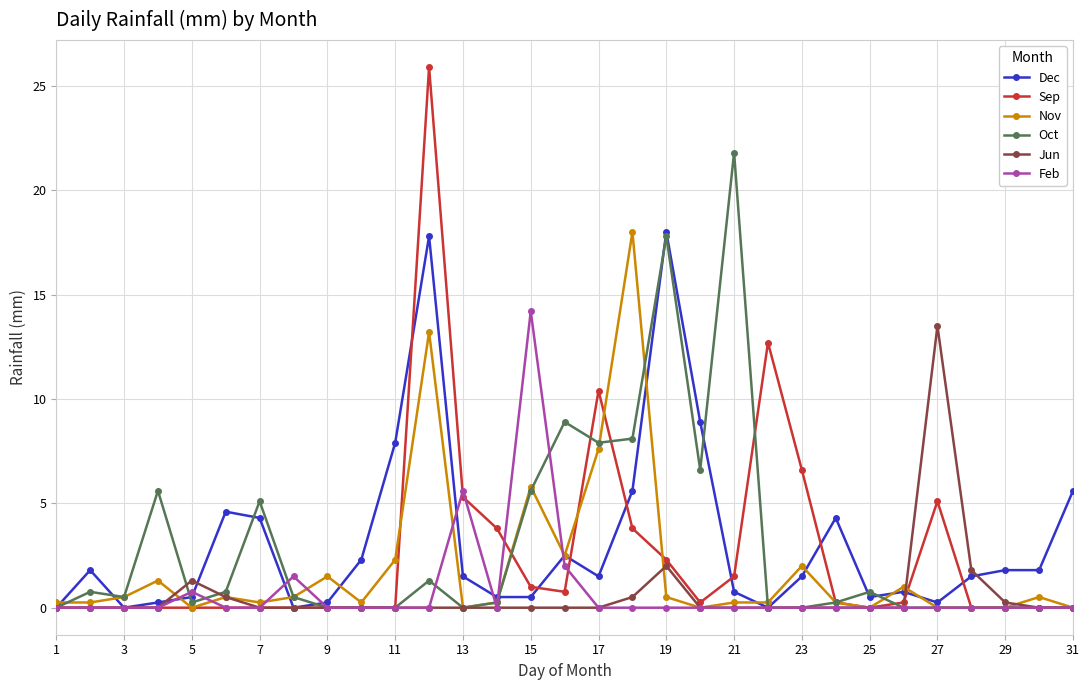

Which series has the largest range (max minus min)?

Sep